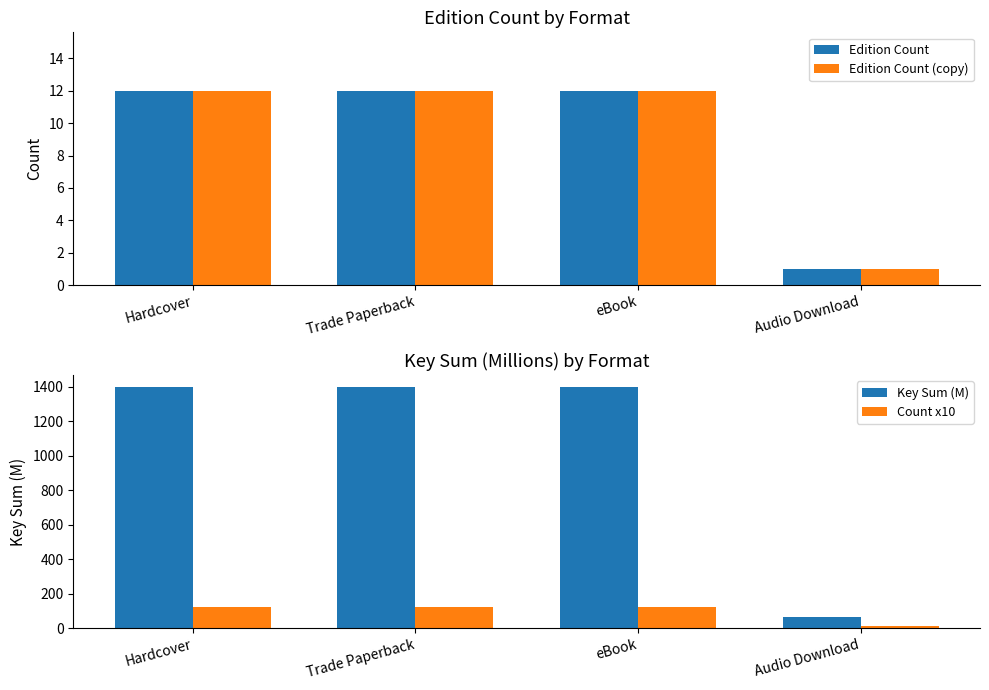

The Count x10 series shows 120.0 at eBook. True or false?

True